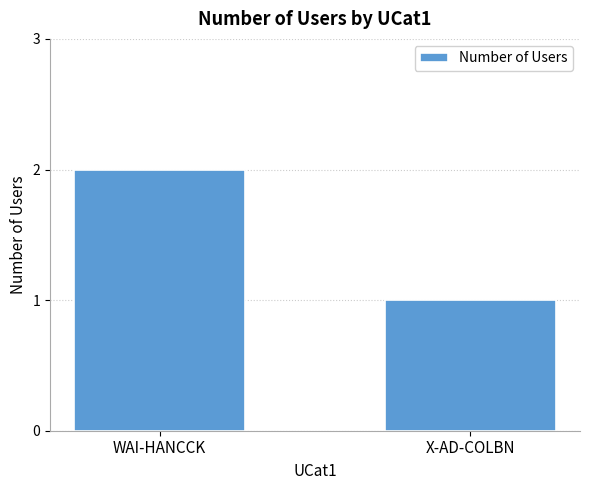

Count the number of categories in the chart.

2